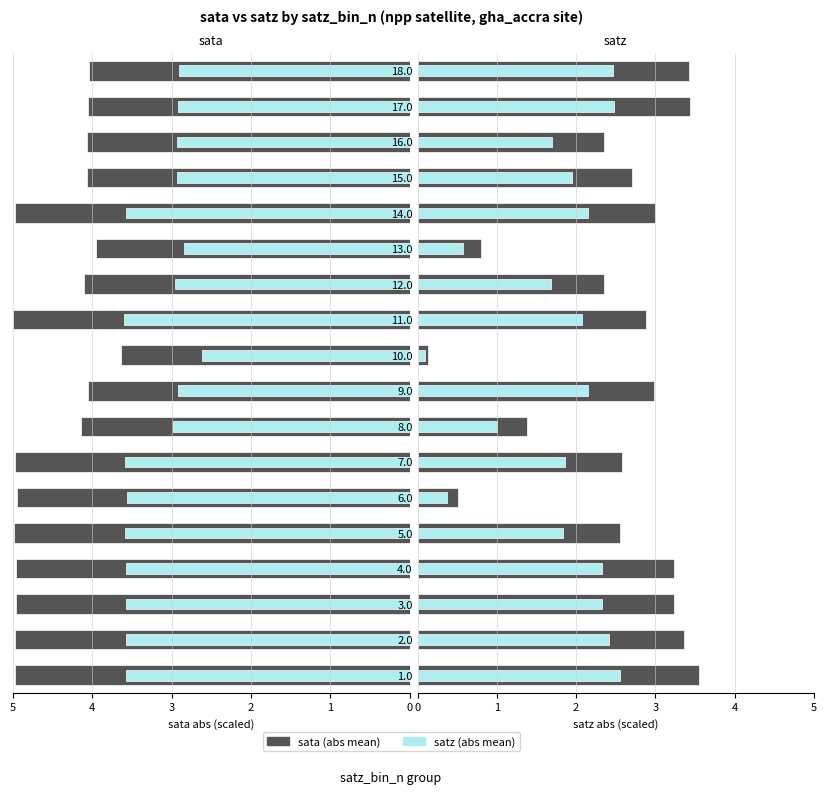

What is the highest value of the satz (abs mean) series?

2.6